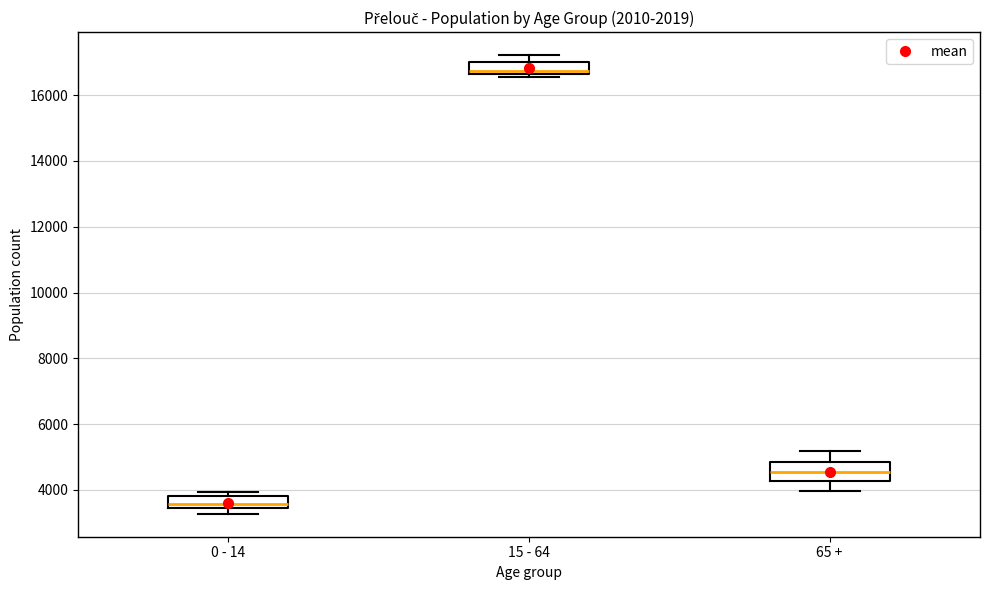

Which box has the lowest median line?

0 - 14